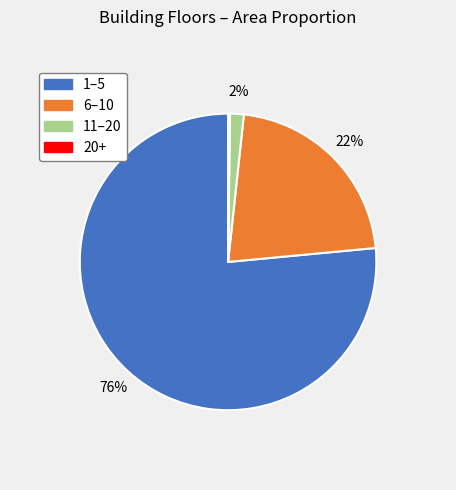

Approximately how many times larger is the value at 1–5 compared to 6–10?

3.5